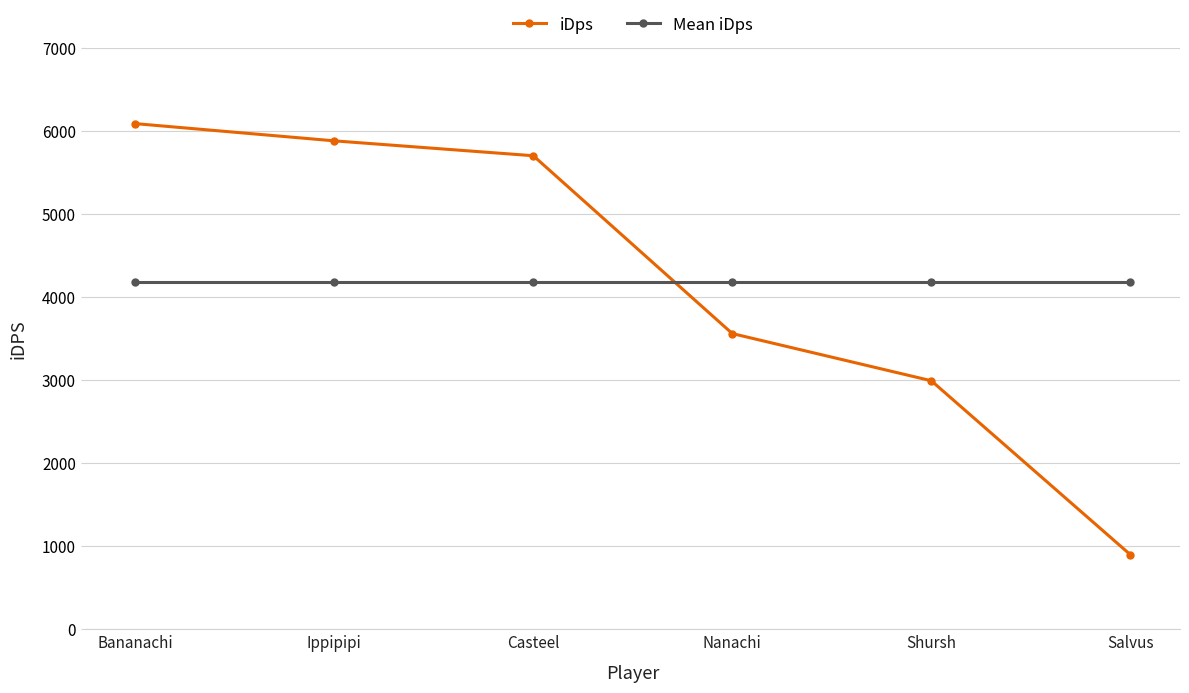

What is the difference between the maximum and minimum values in the iDps series?

5190.6